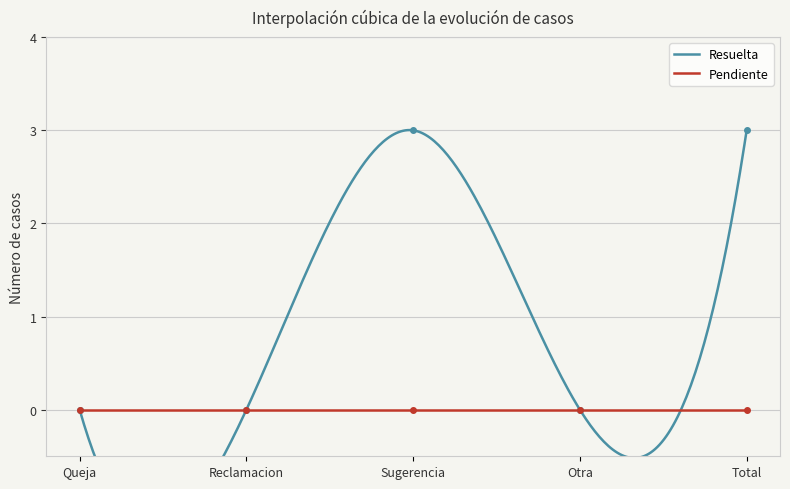

List the labels in order of value, largest first.

Sugerencia, Total, Queja, Reclamacion, Otra